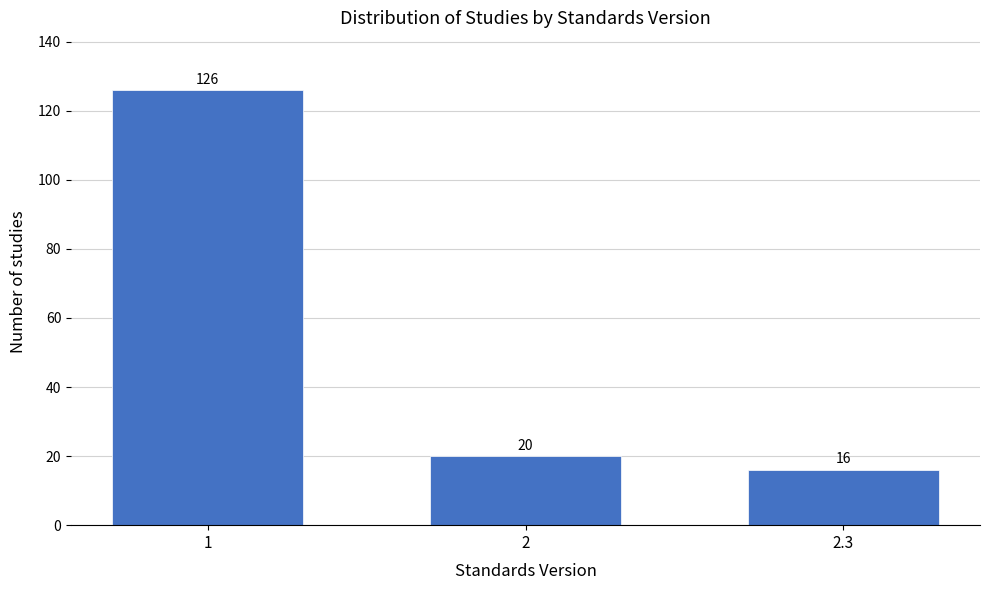

Reading left to right, list all the values displayed in this chart.

126	20	16